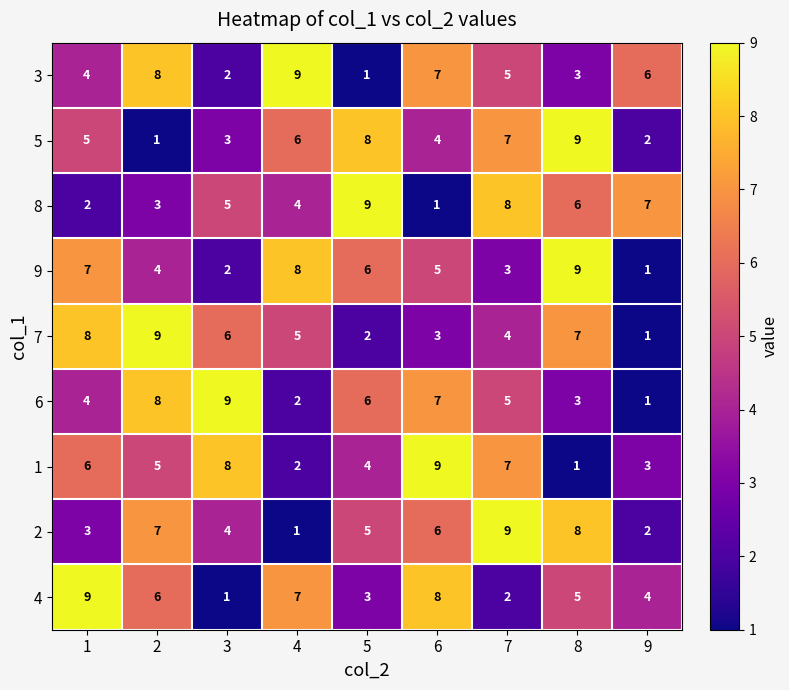

What is the difference between the maximum and second lowest values in the 2 series?

7